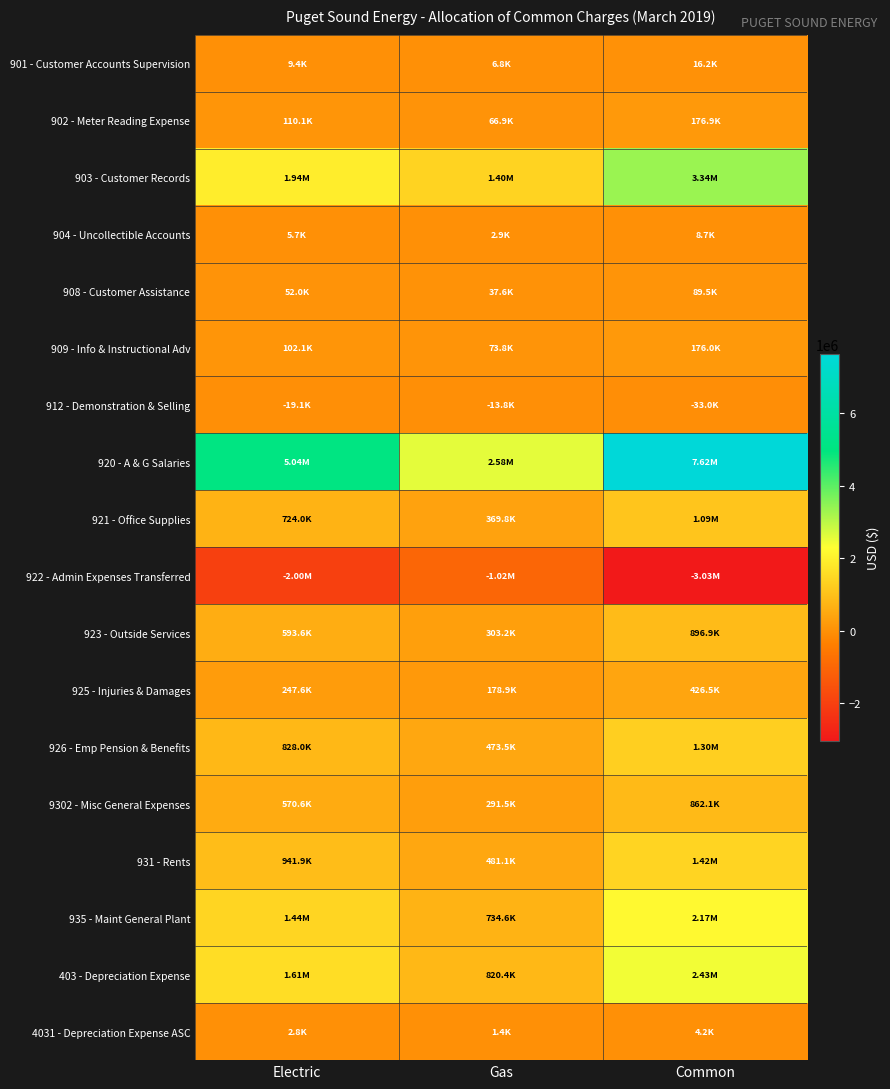

Which series has the largest total across all categories?

920 - A & G Salaries